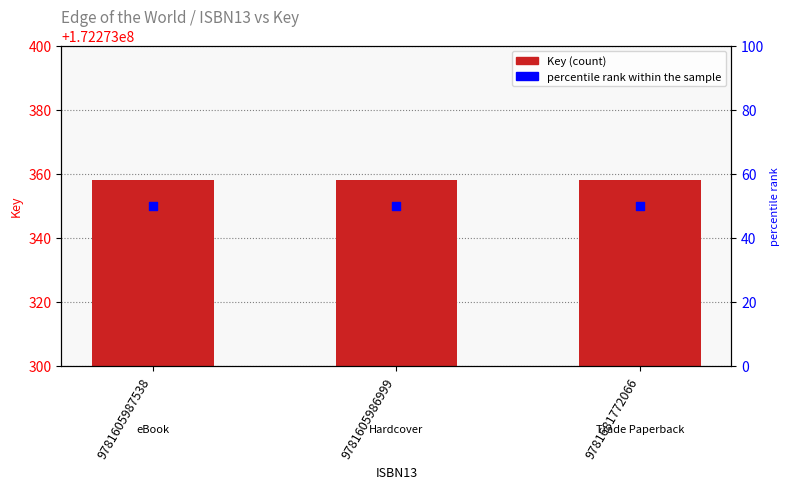

At which category is the sum across all series the highest?

9781605987538